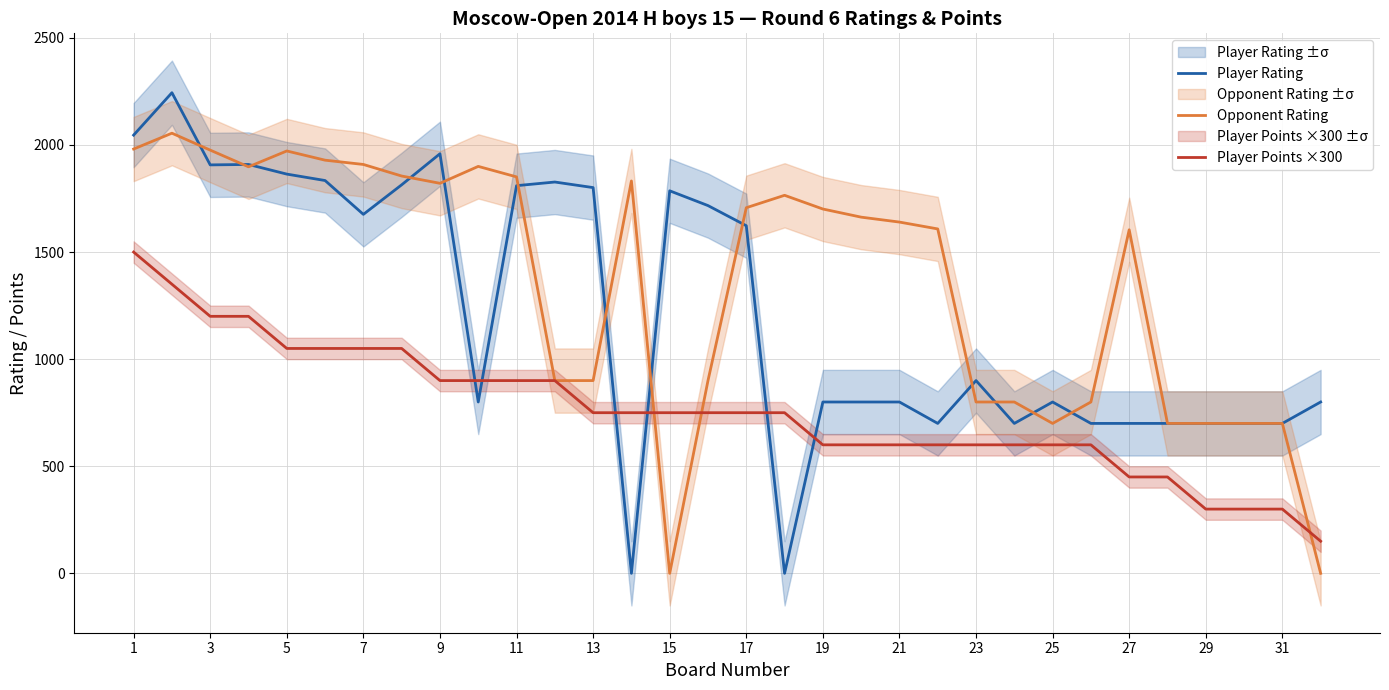

After their last crossing, which series has the higher values: Opponent Rating or Player Points ×300?

Player Points ×300